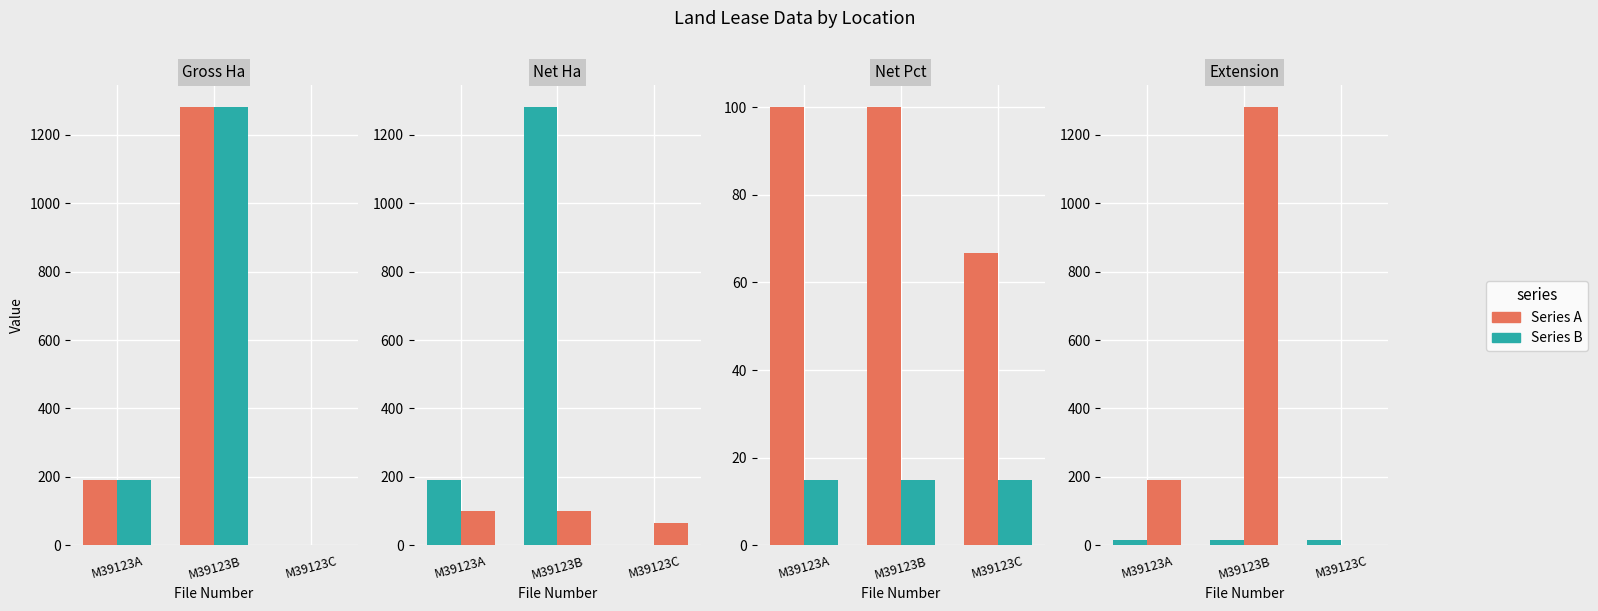

The value of Gross Hectares at M39123A is 192.0. True or false?

True